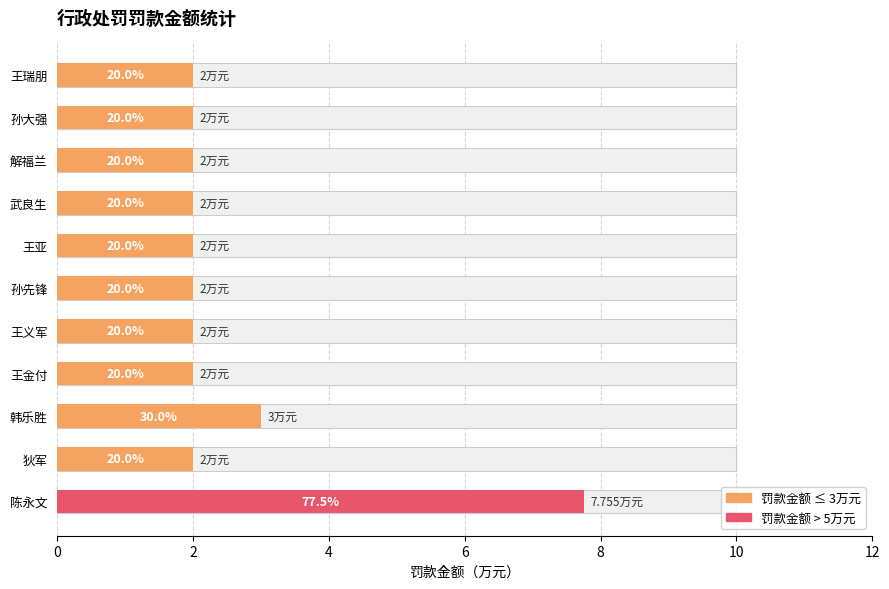

What is the sum of the values at 孙大强 and 王瑞朋?

4.0